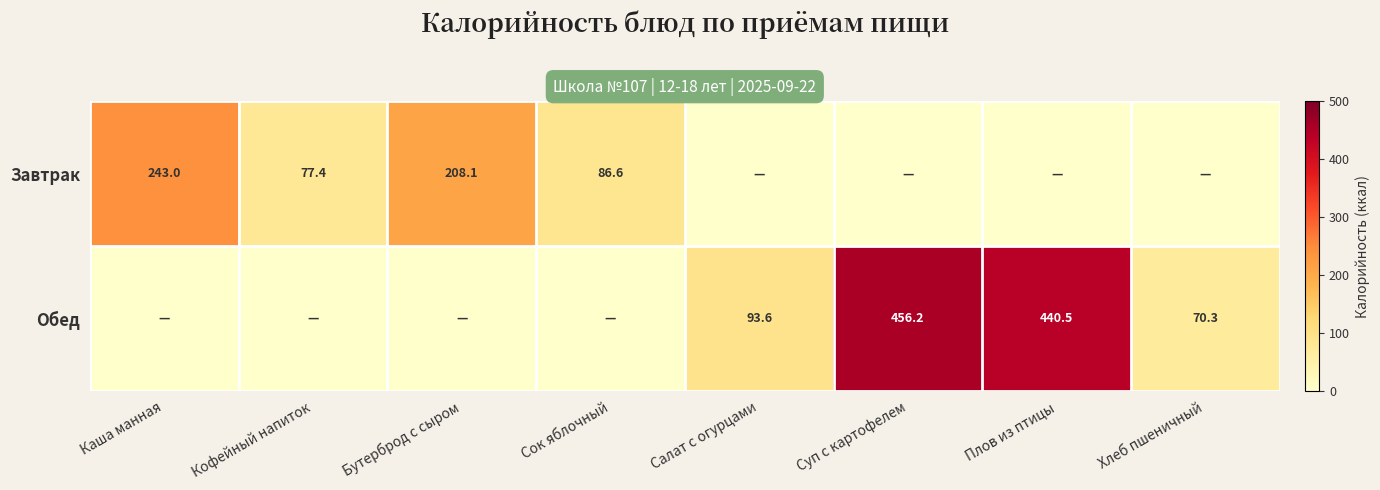

The Обед series shows 93.6 at Салат с огурцами. True or false?

True